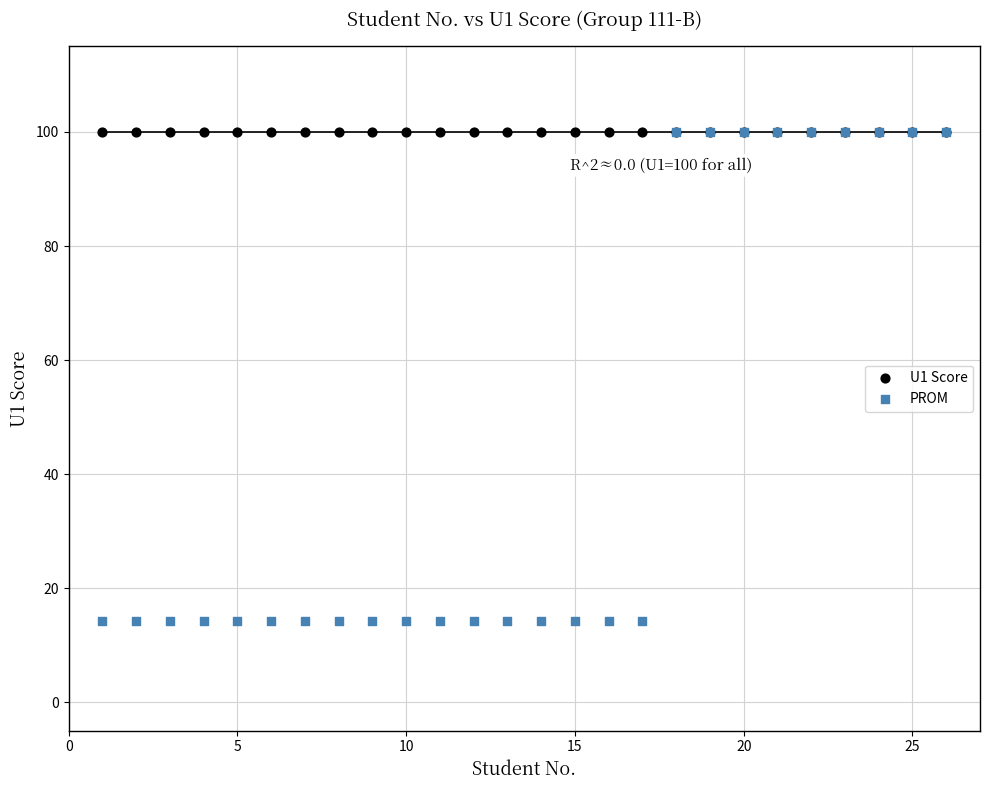

What are all the series names shown in the legend?

U1 Score, PROM